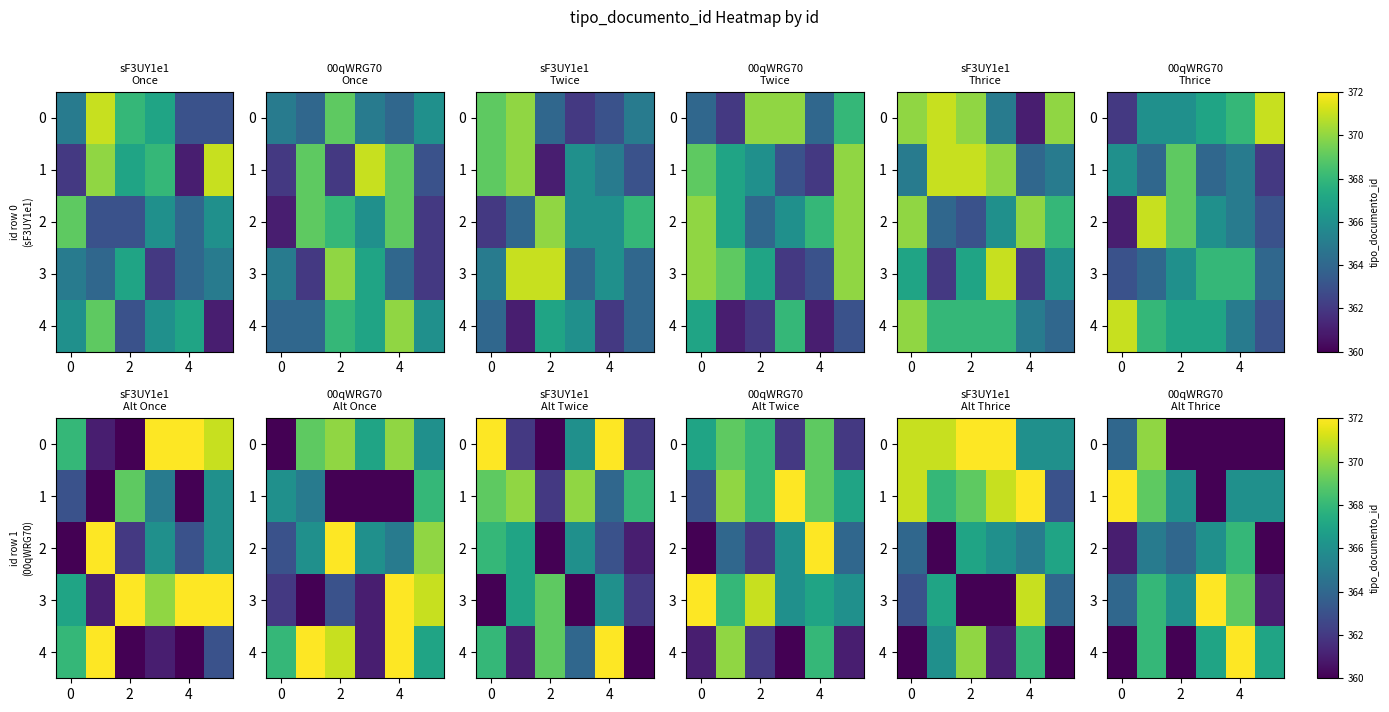

What is the highest value of the 3 series?

372